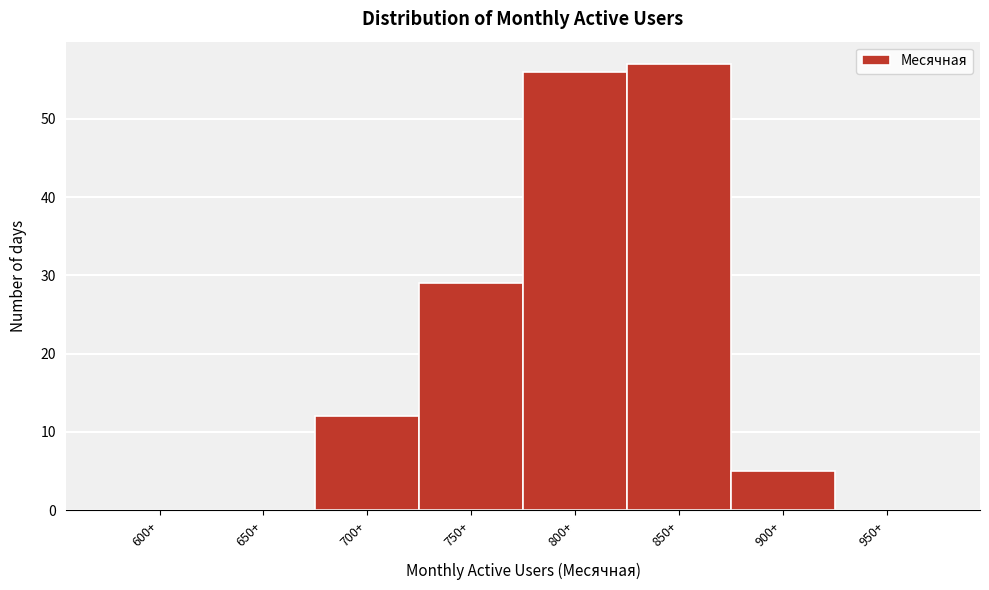

Reading left to right, what are all the values shown in this chart?

600+=0	650+=0	700+=12	750+=29	800+=56	850+=57	900+=5	950+=0